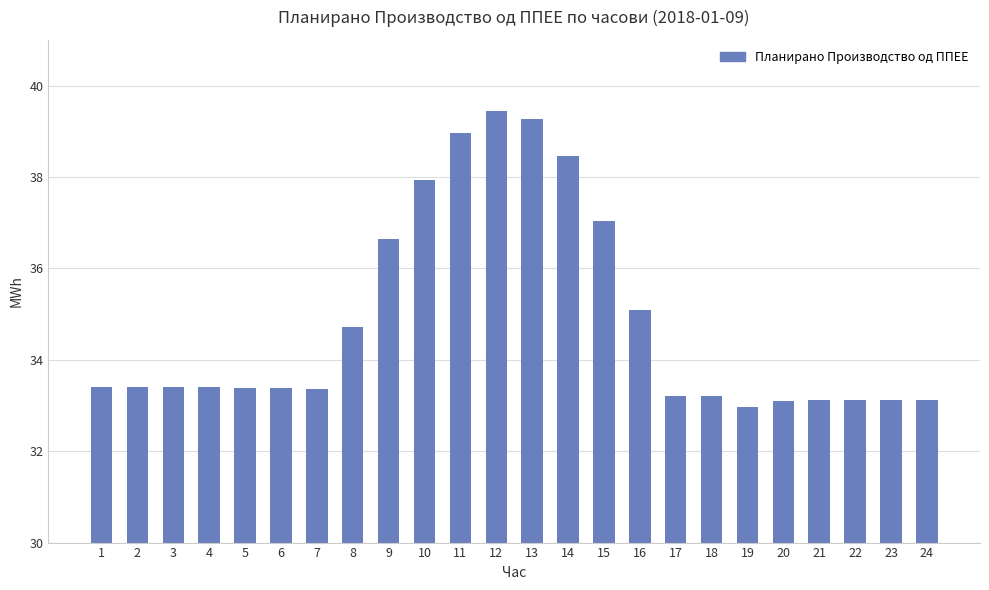

Are the bars horizontal?

No